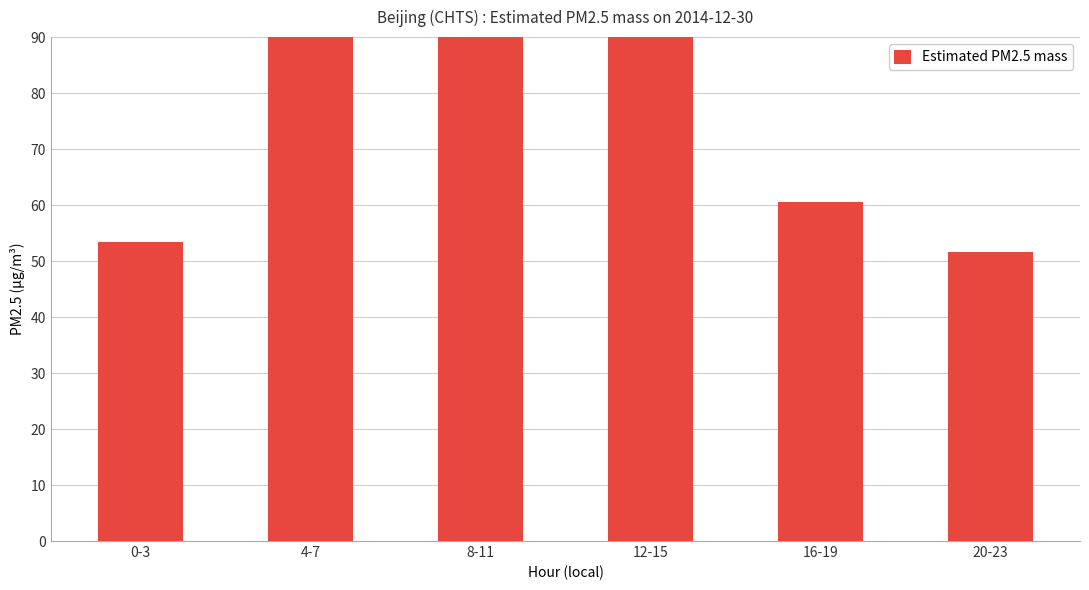

Read the value at 20-23.

51.6